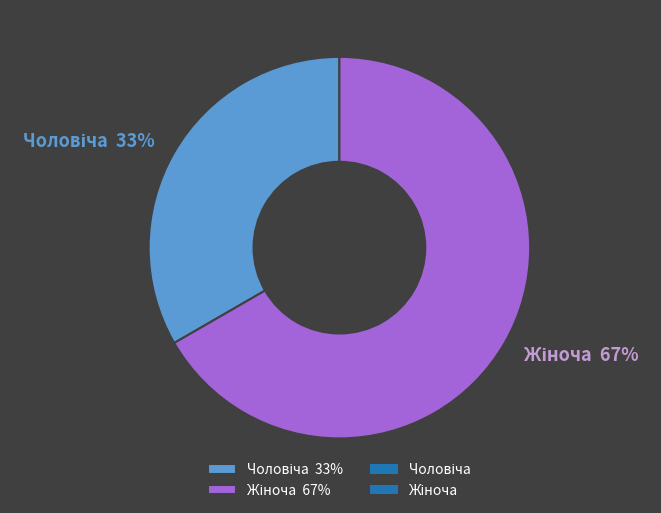

Is there a majority slice in this chart?

Yes